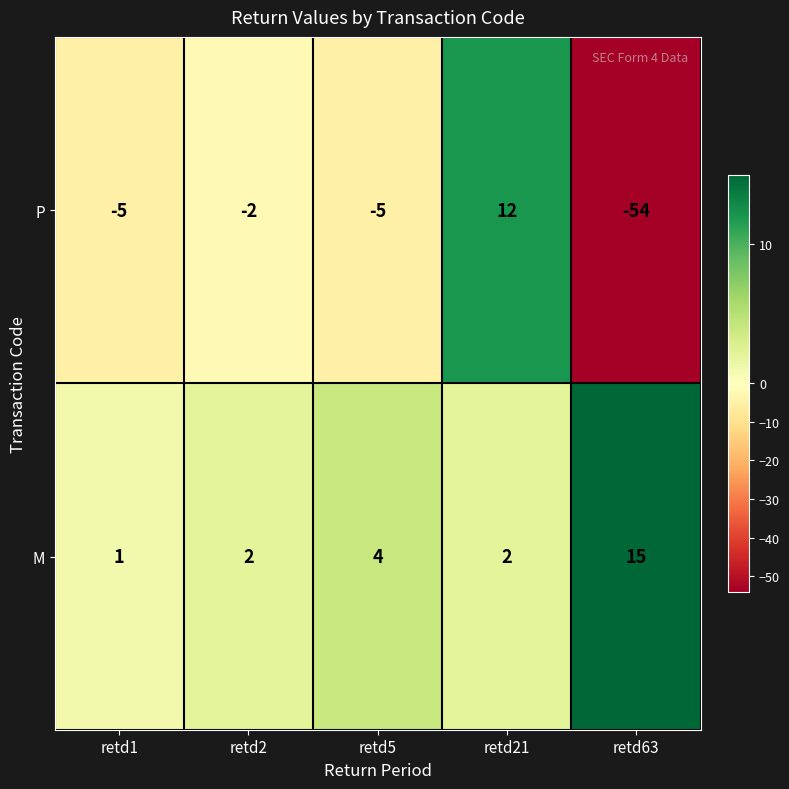

At which category does the chart reach its peak across all series?

retd63